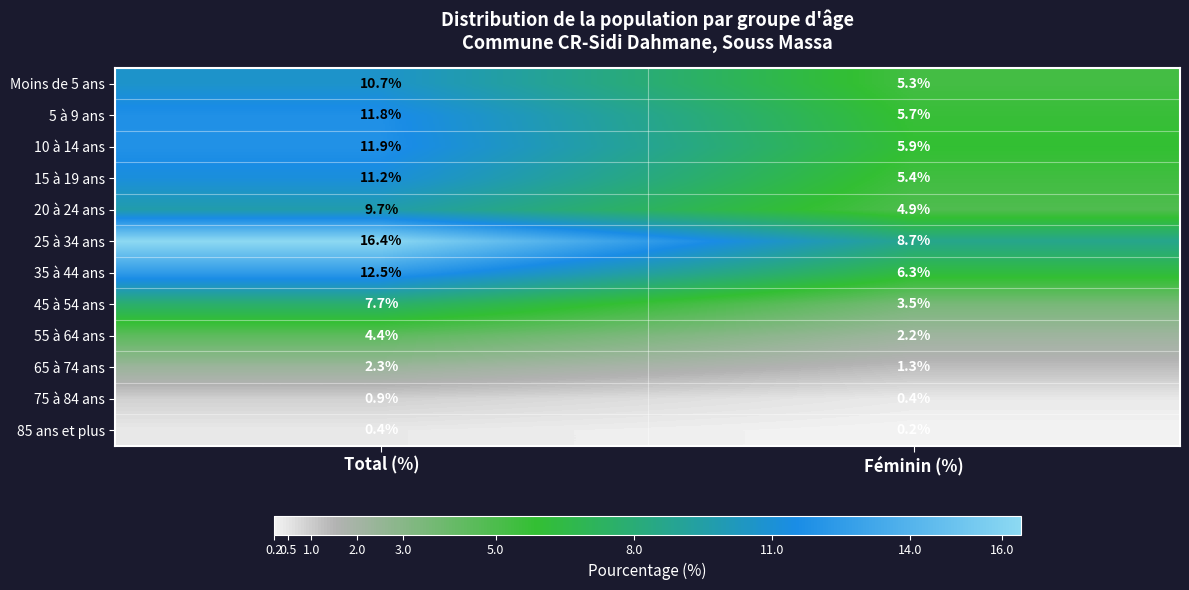

Which series has the largest range (max minus min)?

25 à 34 ans